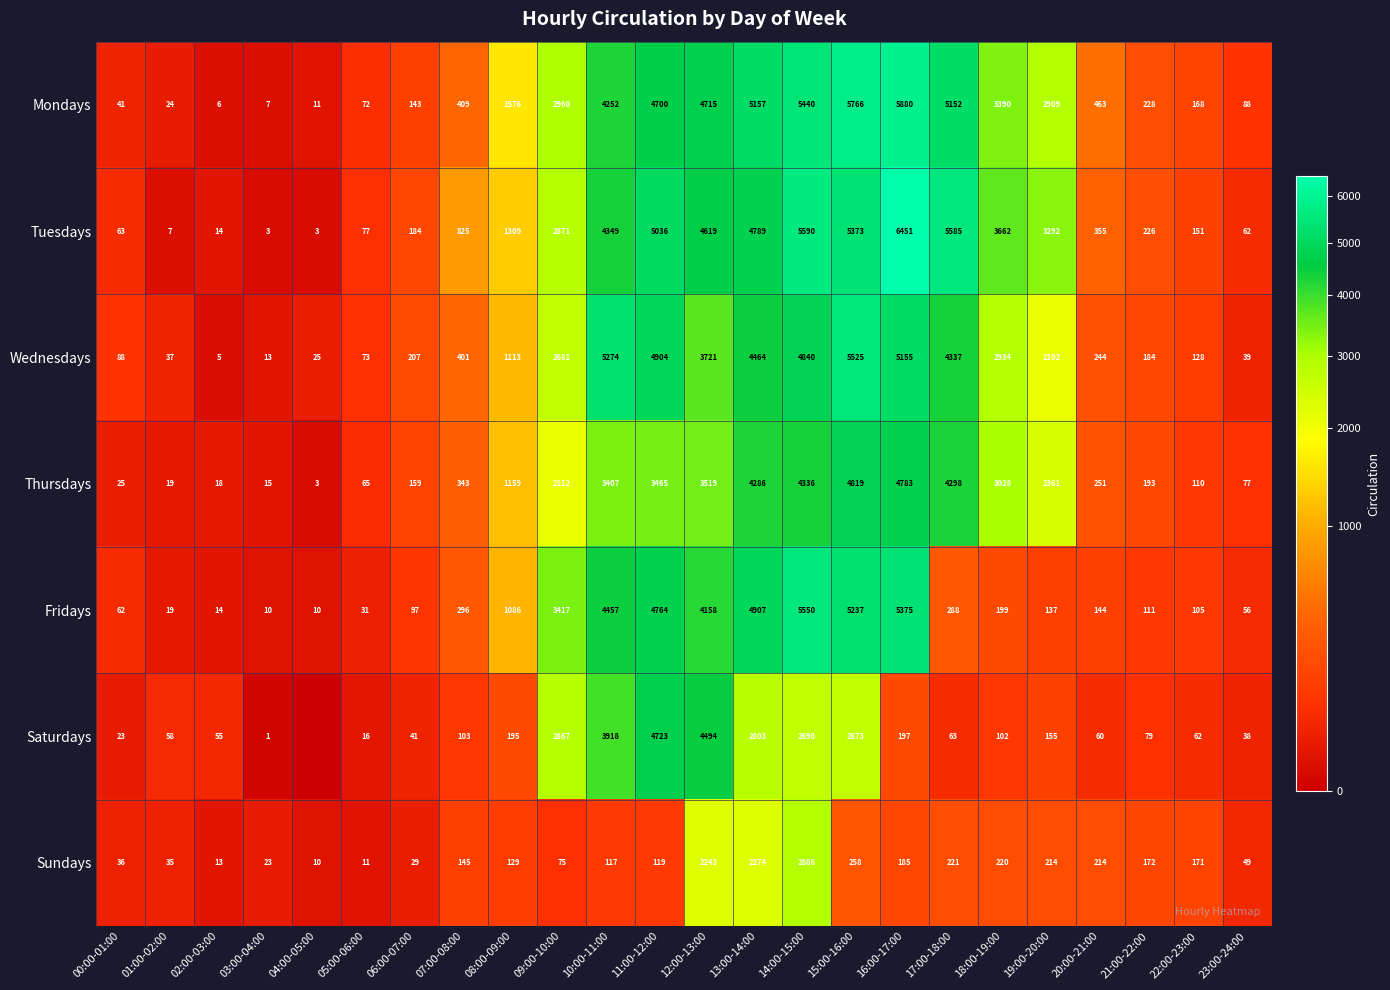

How many series are shown in this chart?

7